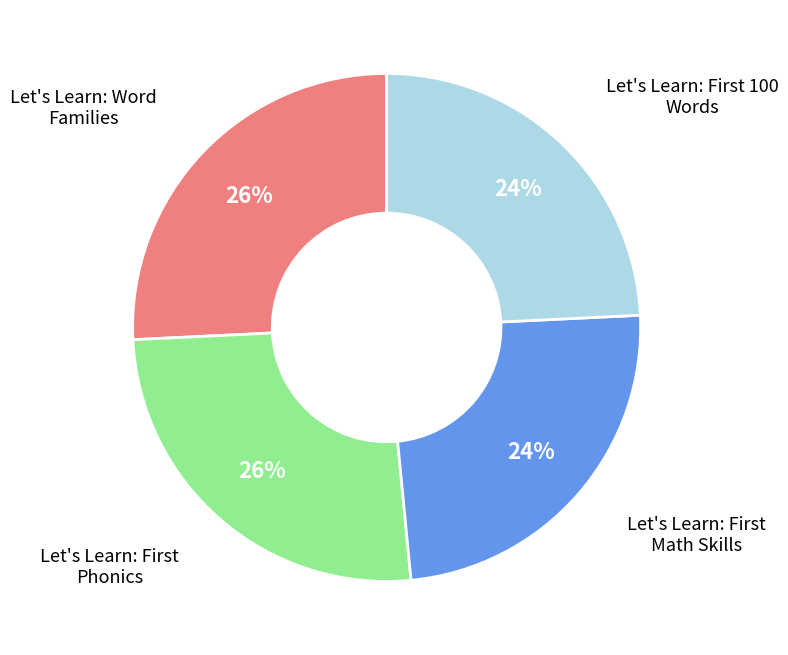

How many segments does this pie chart have?

4